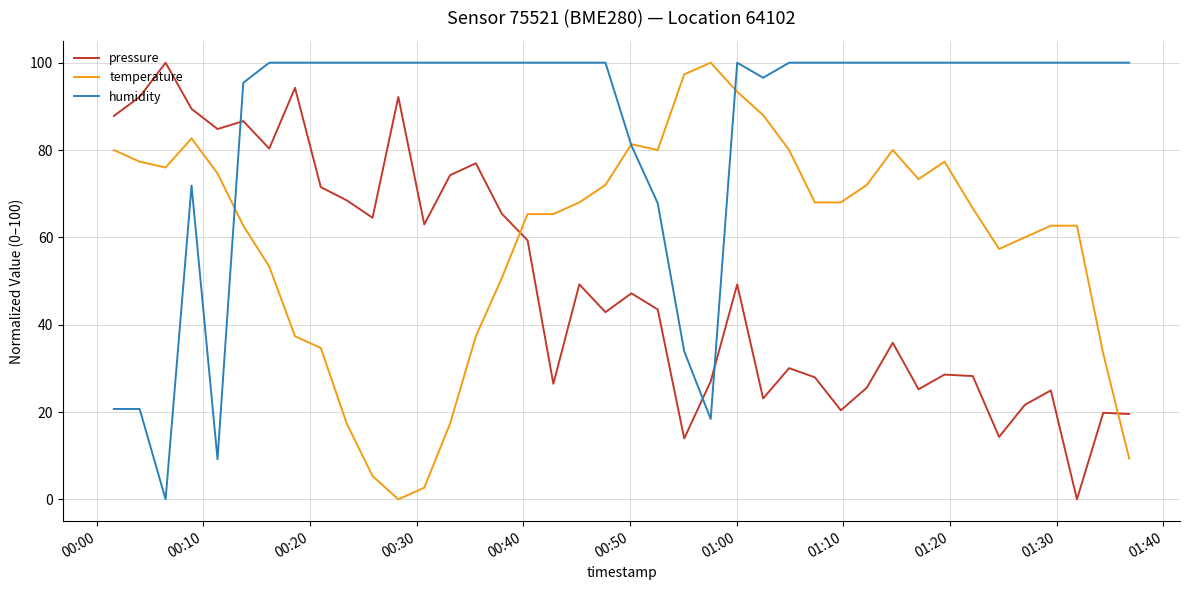

After their last crossing, which series has the higher values: temperature or pressure?

pressure